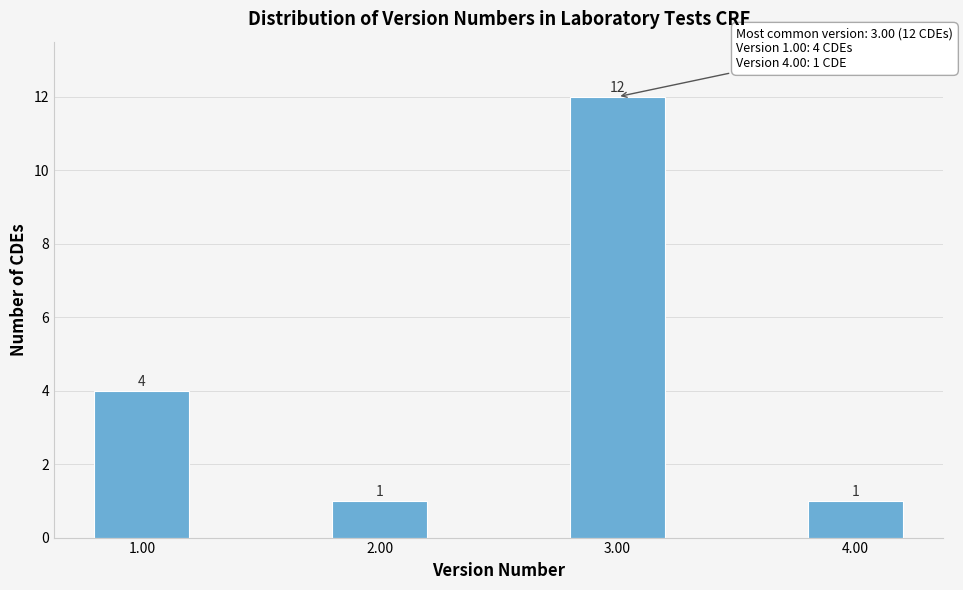

Reading left to right, transcribe all the data shown in this chart.

1.00=4	2.00=1	3.00=12	4.00=1